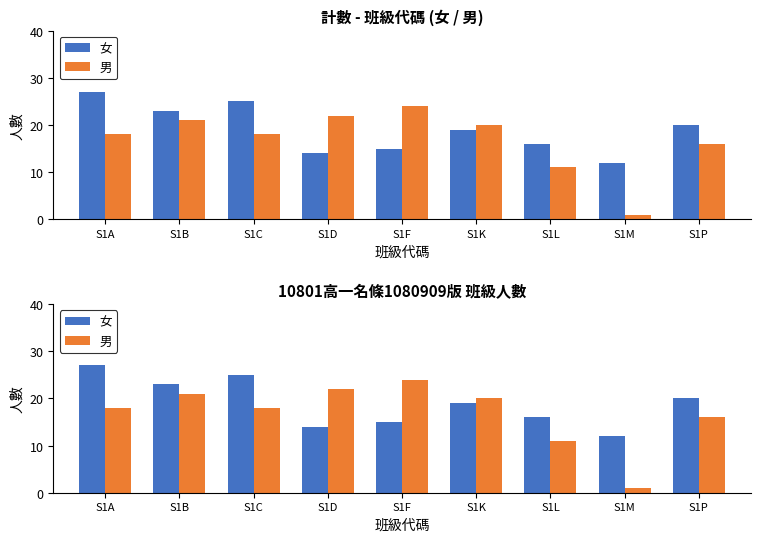

Reading left to right, transcribe all the data shown in this chart.

女: 27	23	25	14	15	19	16	12	20
男: 18	21	18	22	24	20	11	1	16